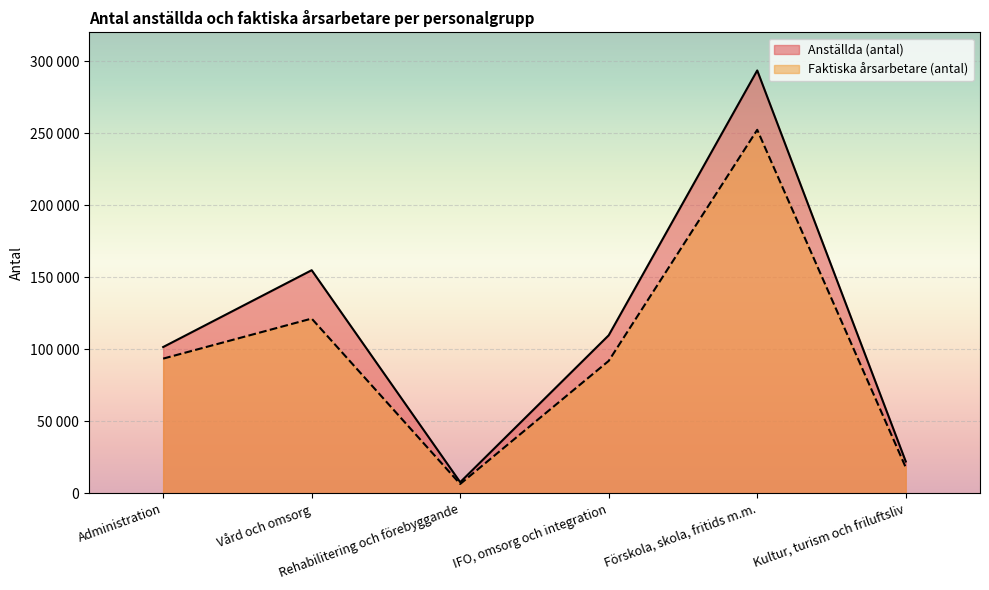

What are all the series names shown in the legend?

Anställda (antal), Faktiska årsarbetare (antal)